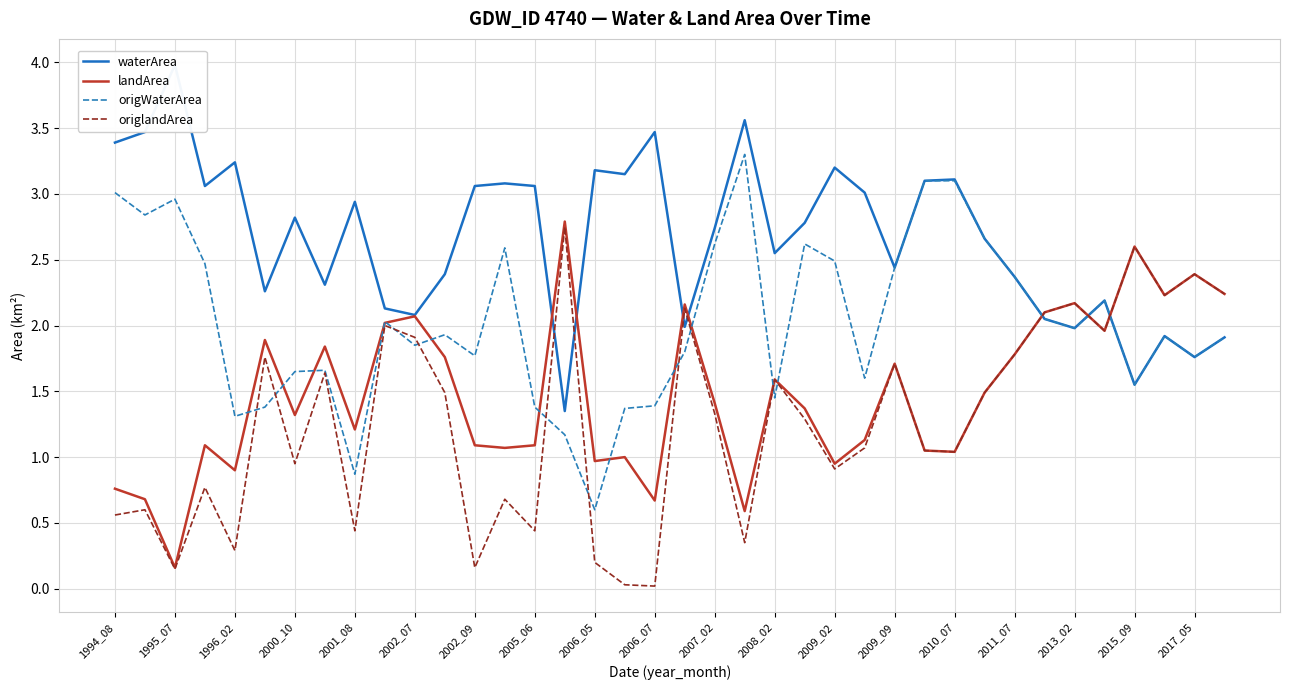

Reading left to right, transcribe all the data shown in this chart.

waterArea: 3.4	3.5	4.0	3.1	3.2	2.3	2.8	2.3	2.9	2.1	2.1	2.4	3.1	3.1	3.1	1.4	3.2	3.1	3.5	2.0	2.7	3.6	2.5	2.8	3.2	3.0	2.4	3.1	3.1	2.7	2.4	2.0	2.0	2.2	1.6	1.9	1.8	1.9
landArea: 0.8	0.7	0.2	1.1	0.9	1.9	1.3	1.8	1.2	2.0	2.1	1.8	1.1	1.1	1.1	2.8	1.0	1.0	0.7	2.2	1.4	0.6	1.6	1.4	0.9	1.1	1.7	1.1	1.0	1.5	1.8	2.1	2.2	2.0	2.6	2.2	2.4	2.2
origWaterArea: 3.0	2.8	3.0	2.5	1.3	1.4	1.6	1.7	0.9	2.0	1.9	1.9	1.8	2.6	1.4	1.2	0.6	1.4	1.4	1.8	2.6	3.3	1.4	2.6	2.5	1.6	2.4	3.1	3.1	2.7	2.4	2.0	2.0	2.2	1.6	1.9	1.8	1.9
origlandArea: 0.6	0.6	0.1	0.8	0.3	1.8	0.9	1.6	0.4	2.0	1.9	1.5	0.2	0.7	0.4	2.8	0.2	0.0	0.0	2.1	1.3	0.3	1.6	1.3	0.9	1.1	1.7	1.1	1.0	1.5	1.8	2.1	2.2	2.0	2.6	2.2	2.4	2.2